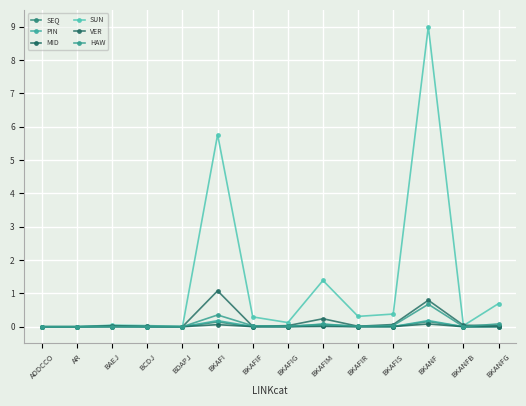

What is the difference between the maximum and second lowest values in the SEQ series?

0.2